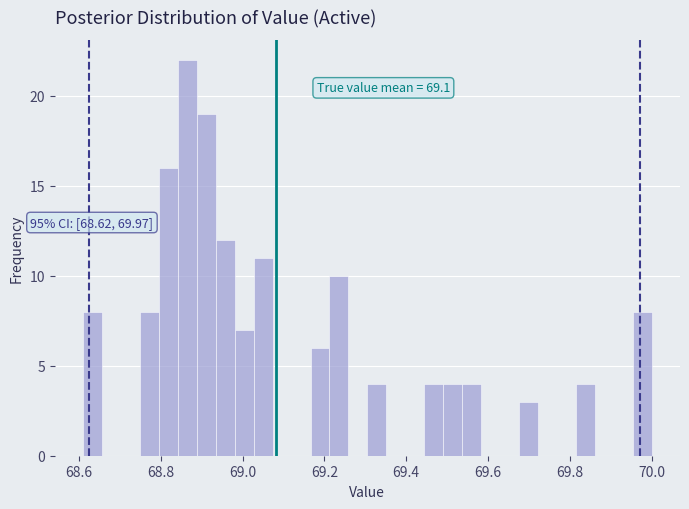

Read against the x-axis, roughly where is the centre of the tallest bar?

68.86